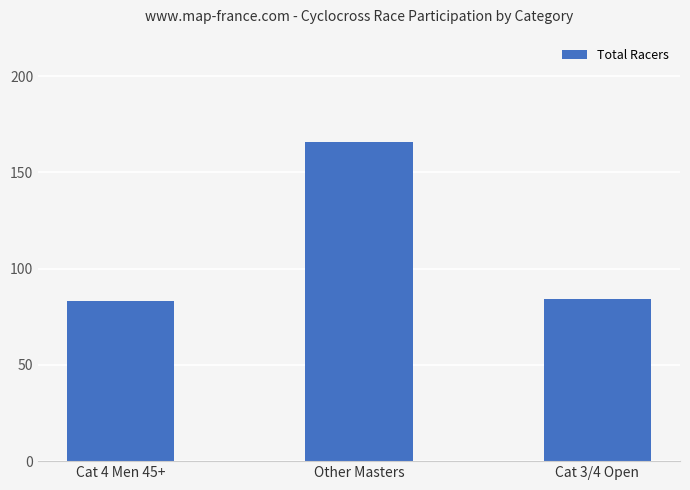

Does the chart contain stacked bars?

No